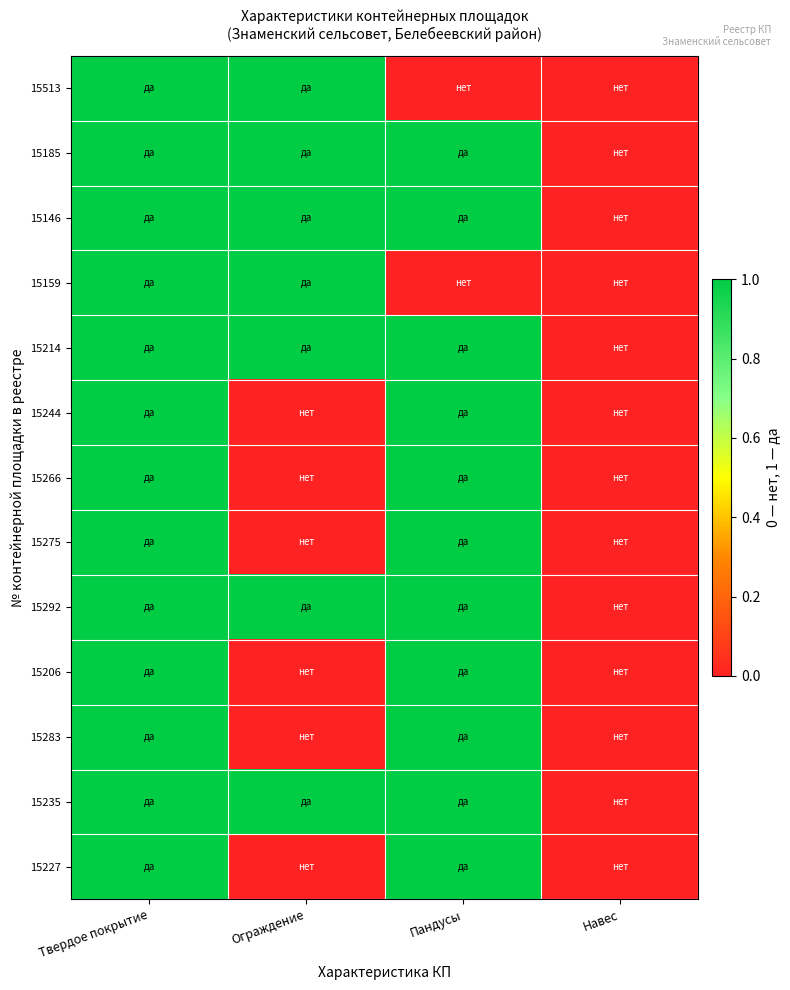

Which has a higher value, Навес or Твердое покрытие?

Твердое покрытие